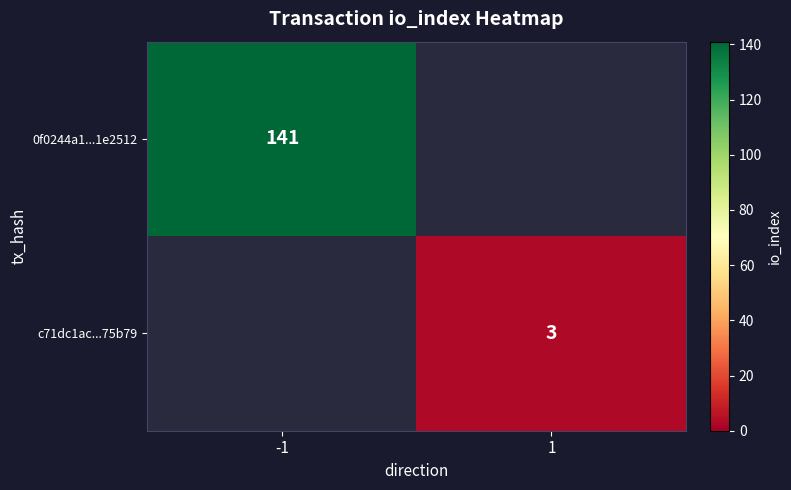

Is the value of 0f0244a1...1e2512 at -1 greater than the value of c71dc1ac...75b79 at 1?

Yes